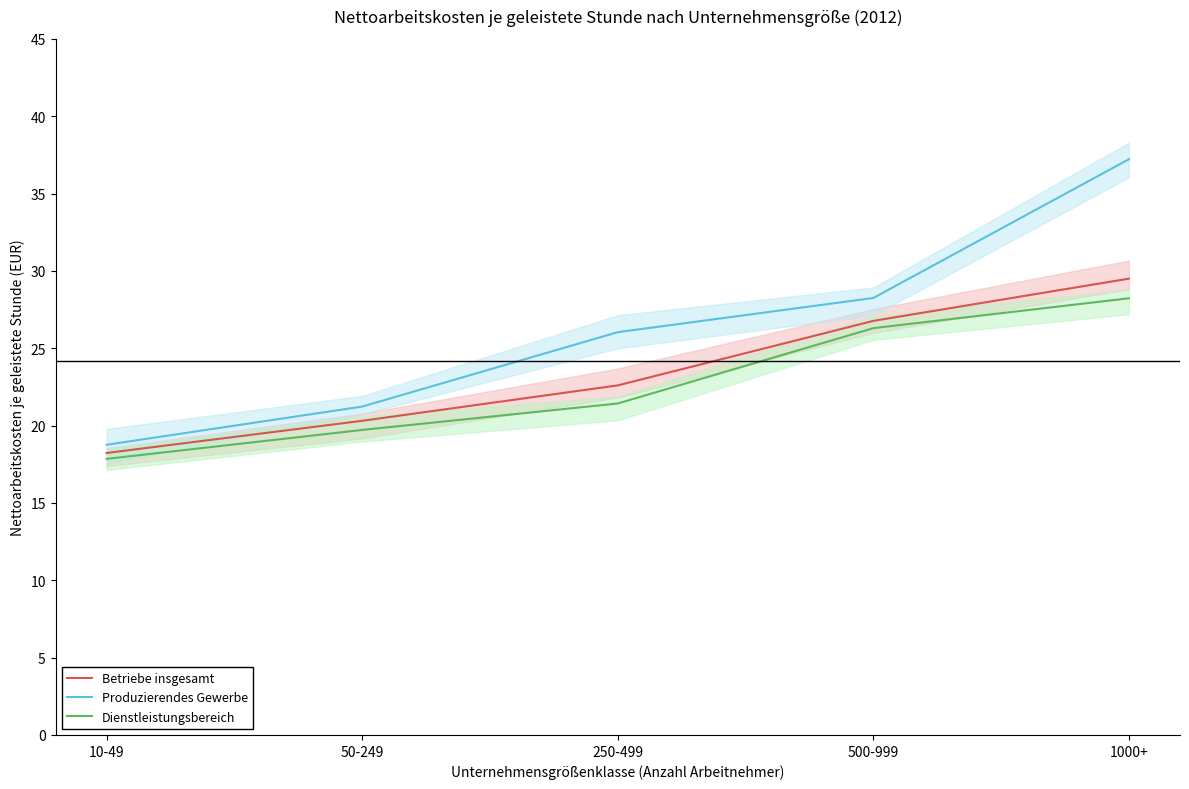

What is the sum of the Produzierendes Gewerbe values at 250-499 and 10-49?

44.8